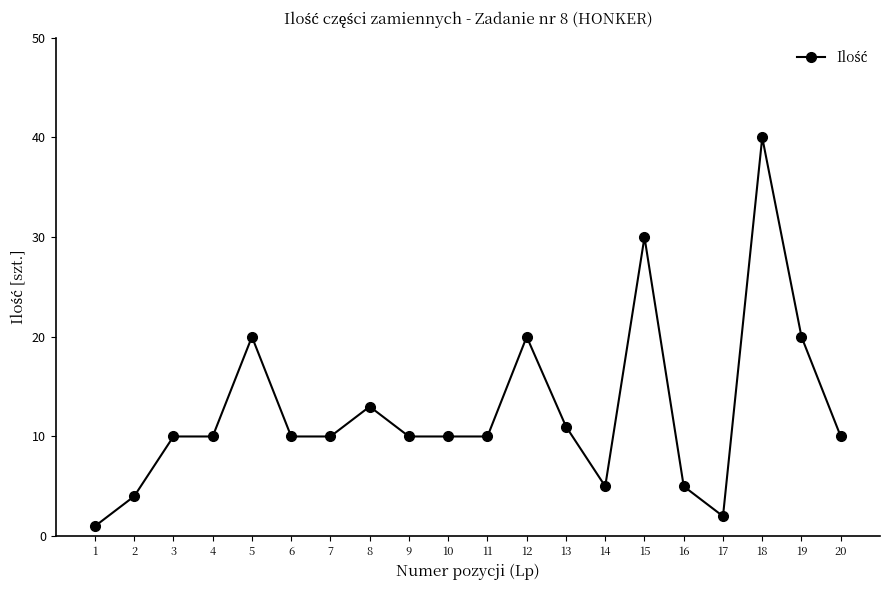

What is the greatest value displayed?

40